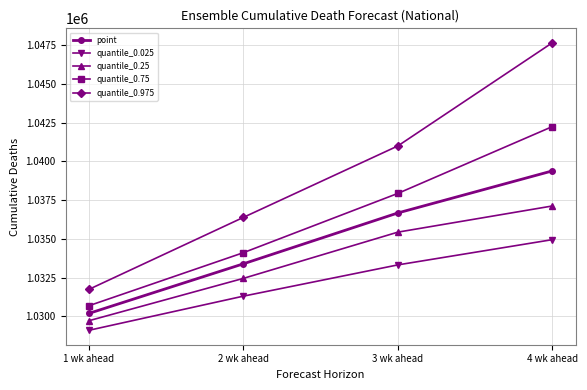

The value of quantile_0.25 at 2 wk ahead is 1032442. True or false?

True